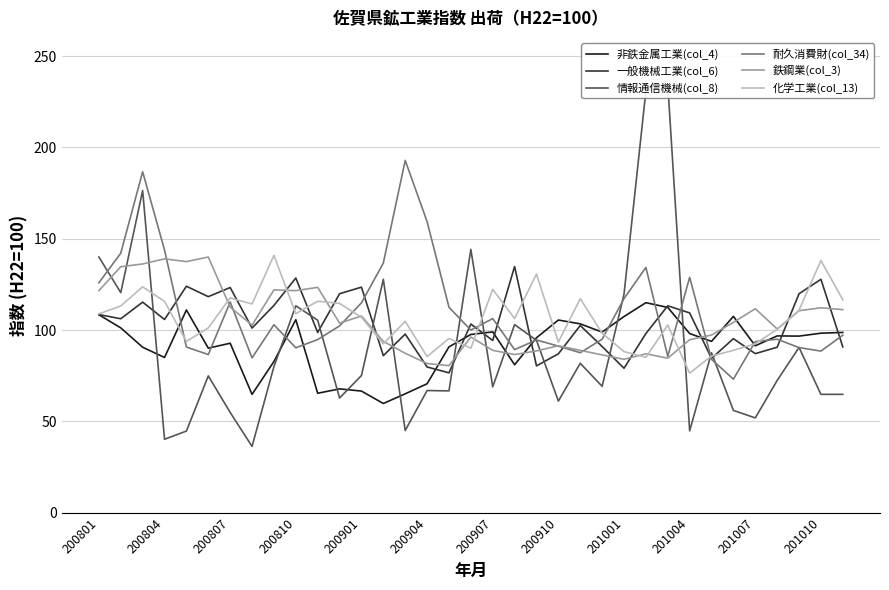

What is the sum of all 非鉄金属工業(col_4) values?

3215.8